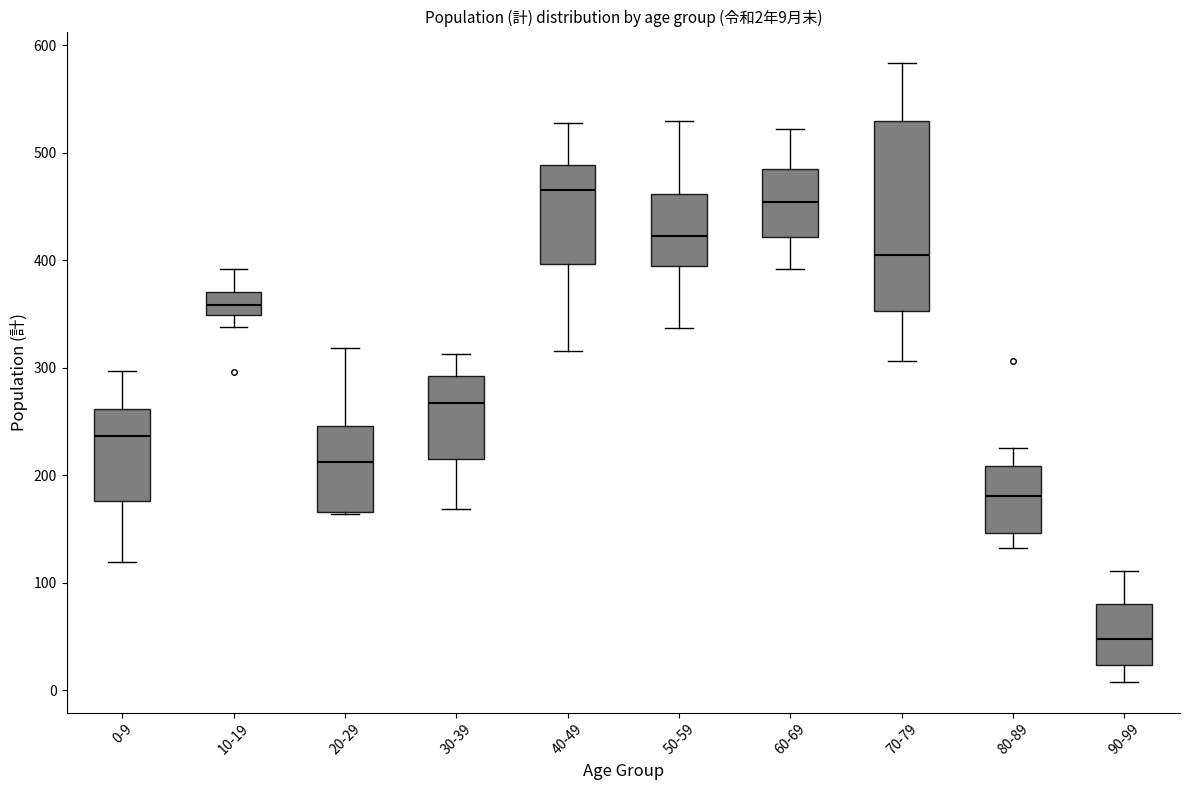

Which box is the tallest, from its lower edge to its upper edge?

70-79